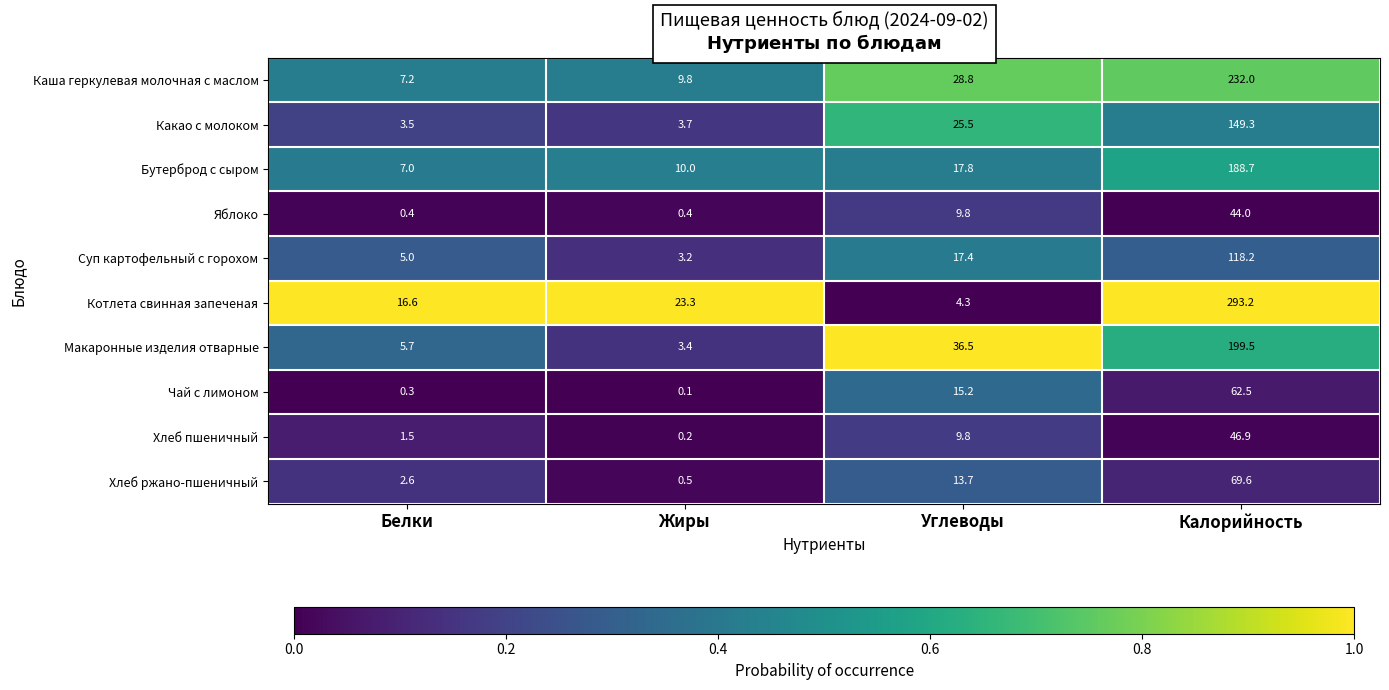

The Какао с молоком series shows 3.5 at Белки. True or false?

True